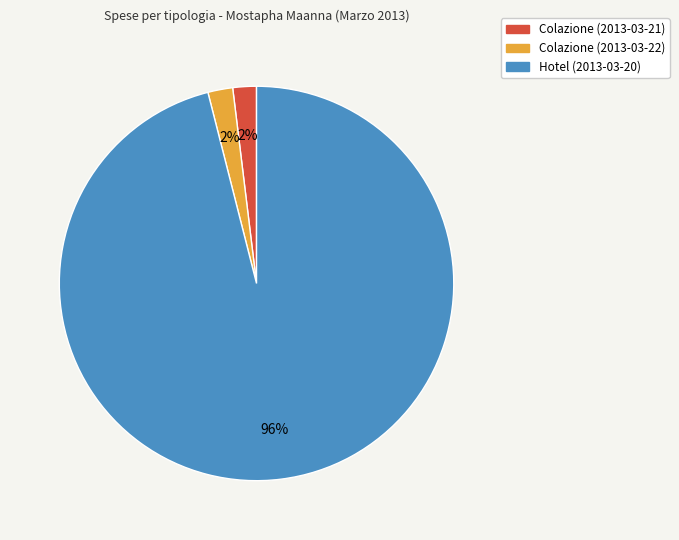

What is the largest slice in the pie chart?

Hotel (2013-03-20)